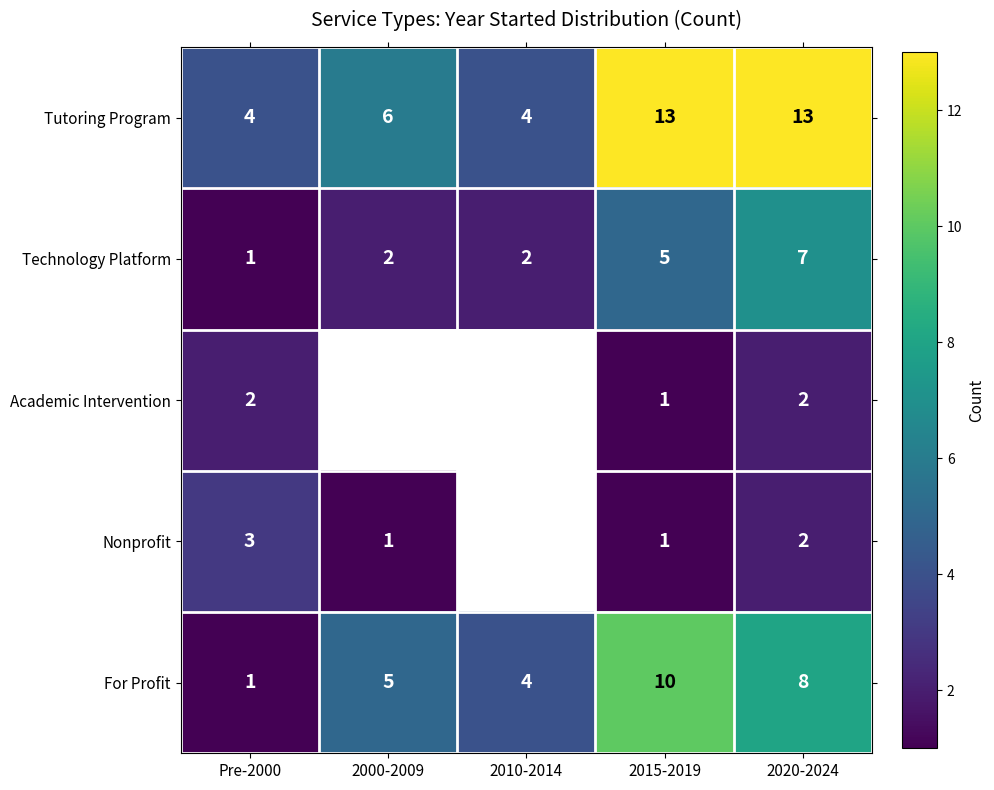

The Nonprofit series shows 4.6 at Pre-2000. True or false?

False